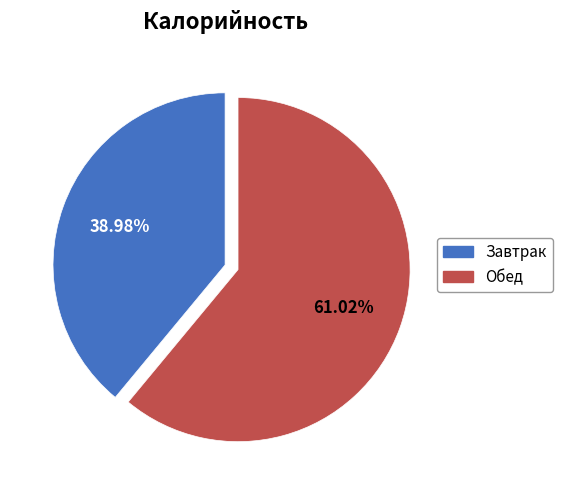

Does Обед account for over 50% of the chart?

Yes